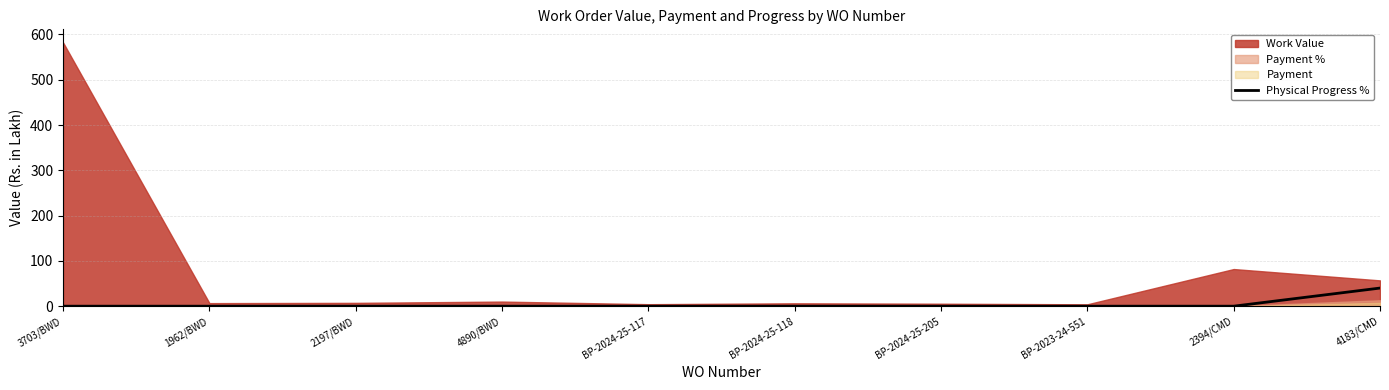

Is it true that the value at 2394/CMD is -17?

False